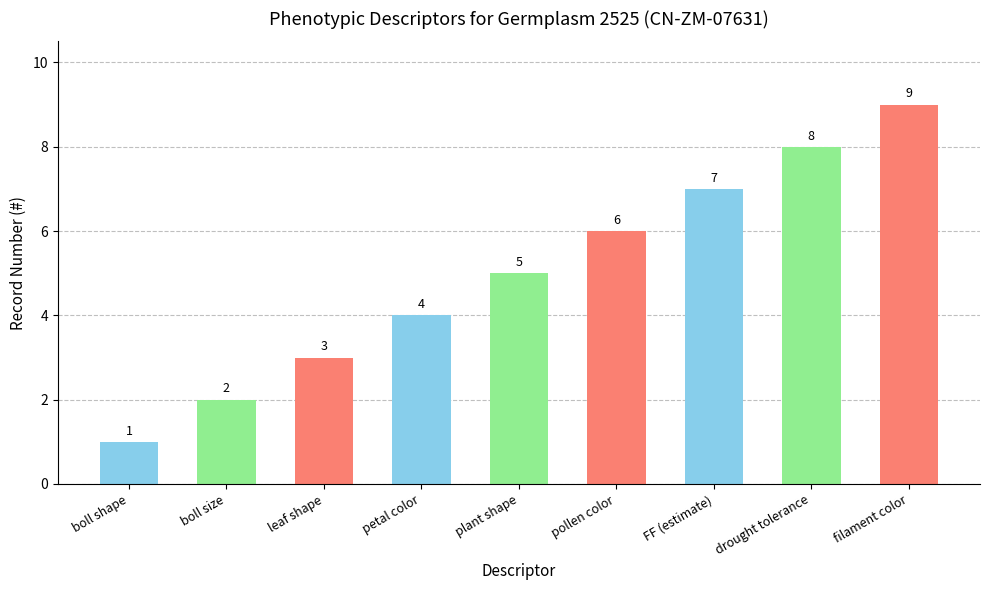

What is the average value?

5